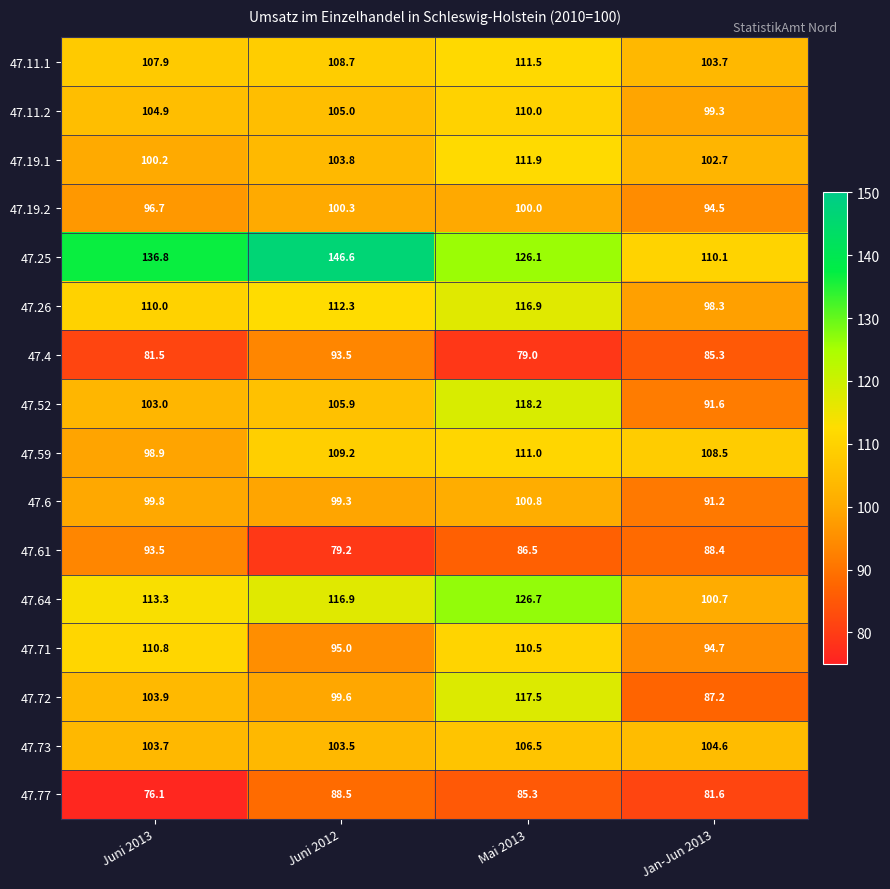

What is the difference between the maximum and second lowest values in the 47.73 series?

2.8